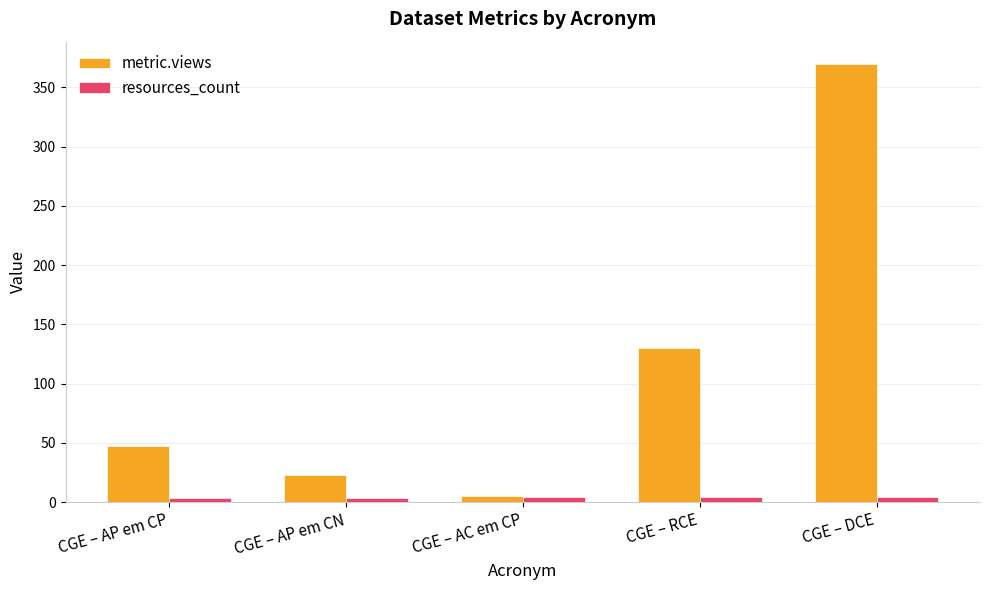

What is the label of the 5th bar from the right?

CGE – AP em CP